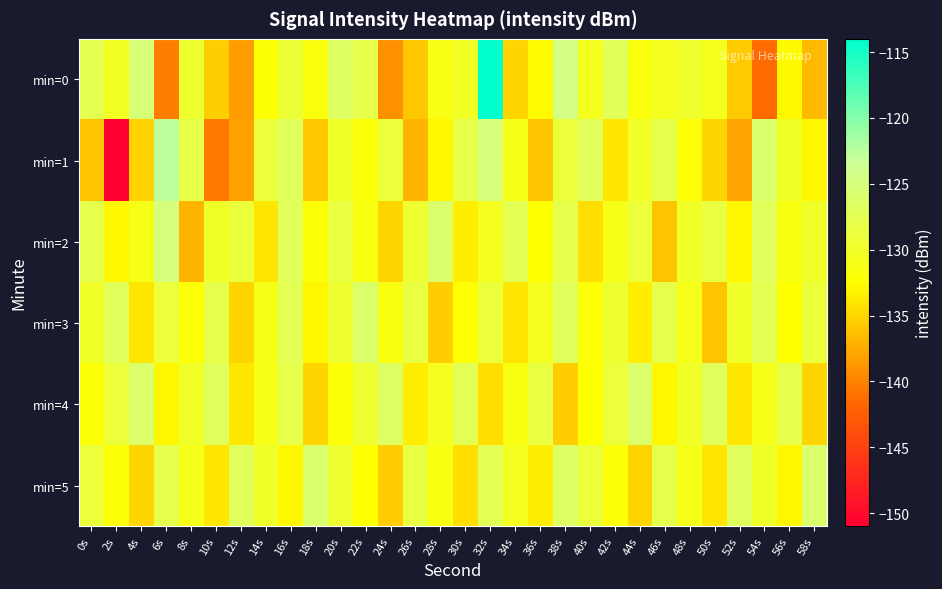

Which series has the largest range (max minus min)?

min=1